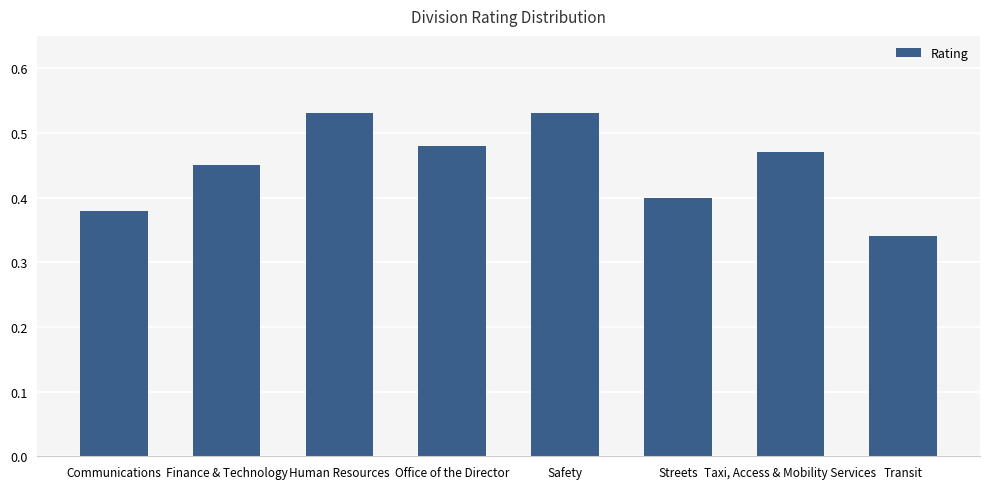

Which label corresponds to the smallest value in the chart?

Transit